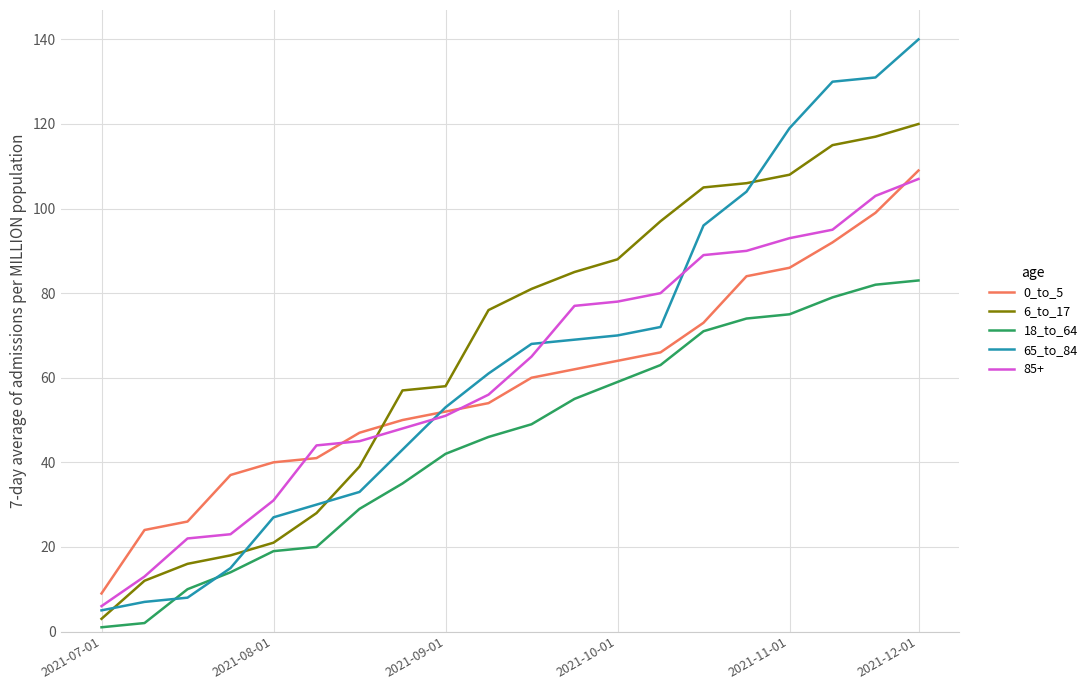

Which series has the largest range (max minus min)?

65_to_84